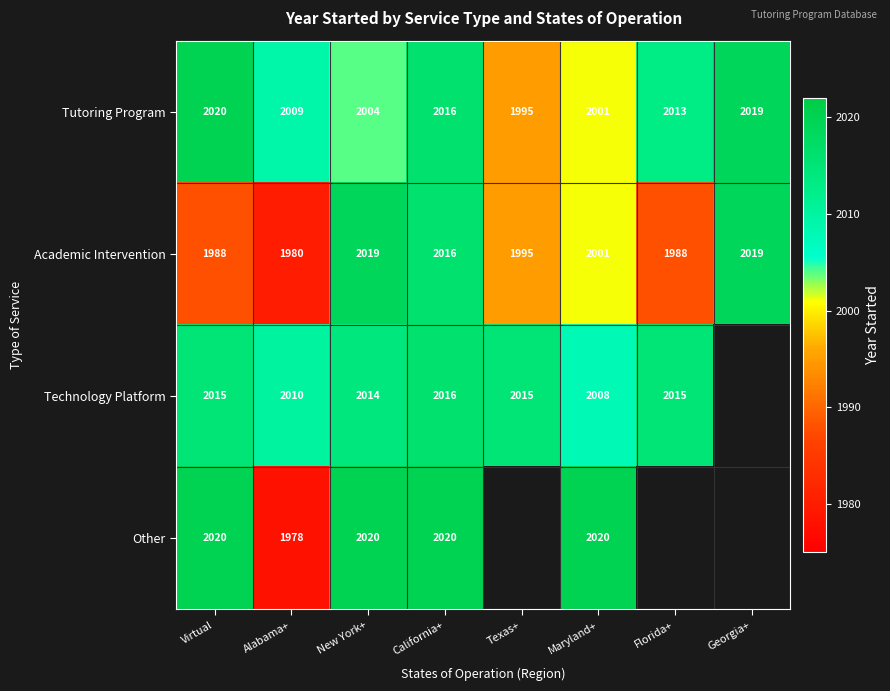

What is the spread (max minus min) of values at Florida+?

27.0